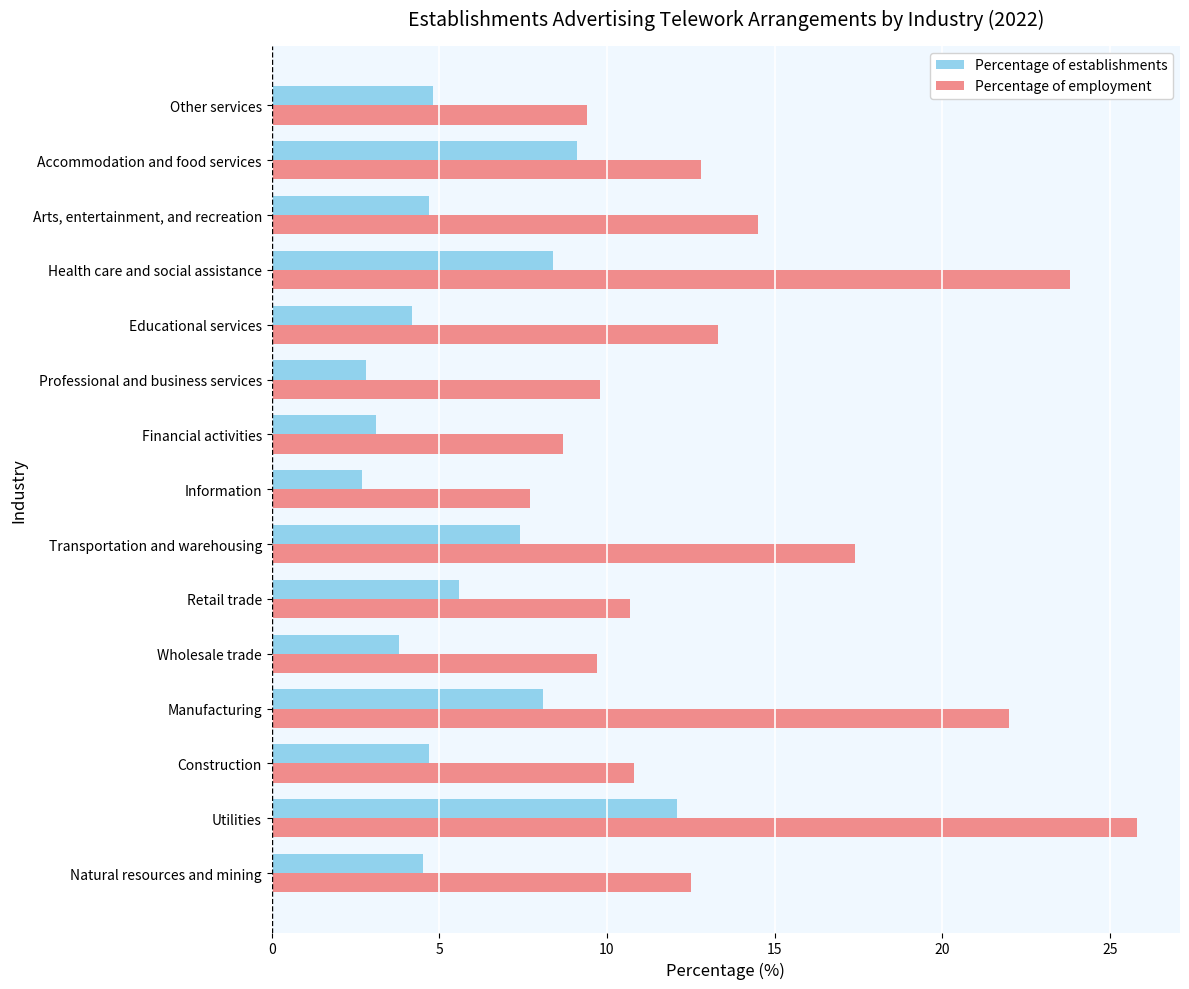

What is the total value across all series at Accommodation and food services?

21.9